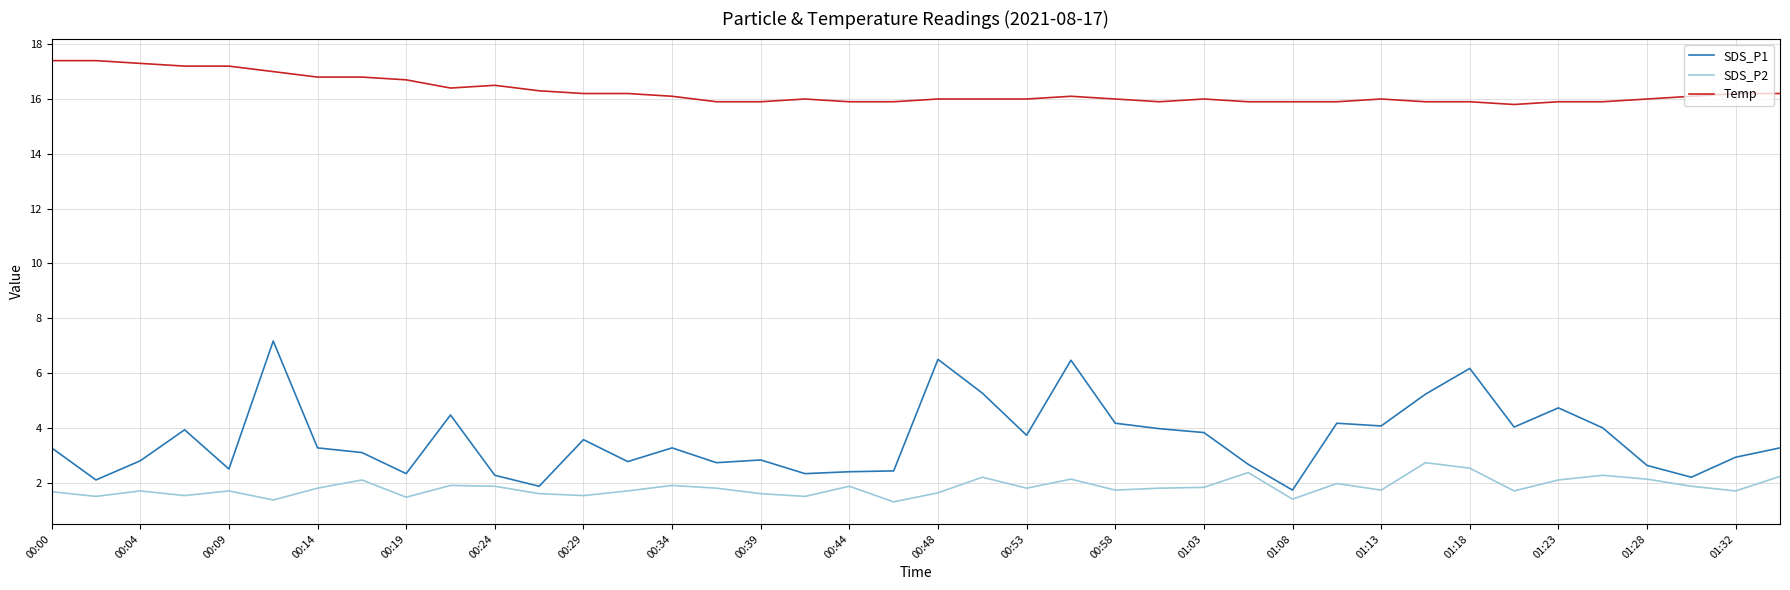

Which series has the largest total across all categories?

Temp